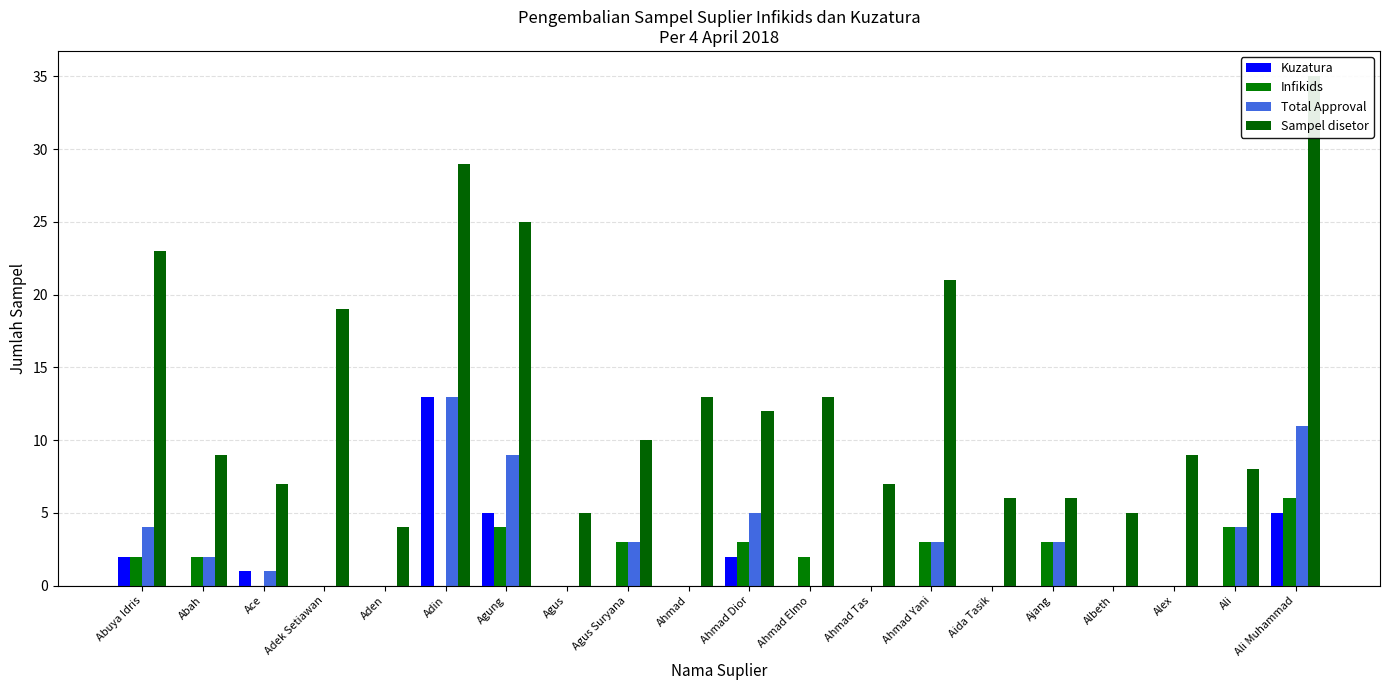

At Ace, list the series in order from smallest to largest.

Infikids, Kuzatura, Total Approval, Sampel disetor